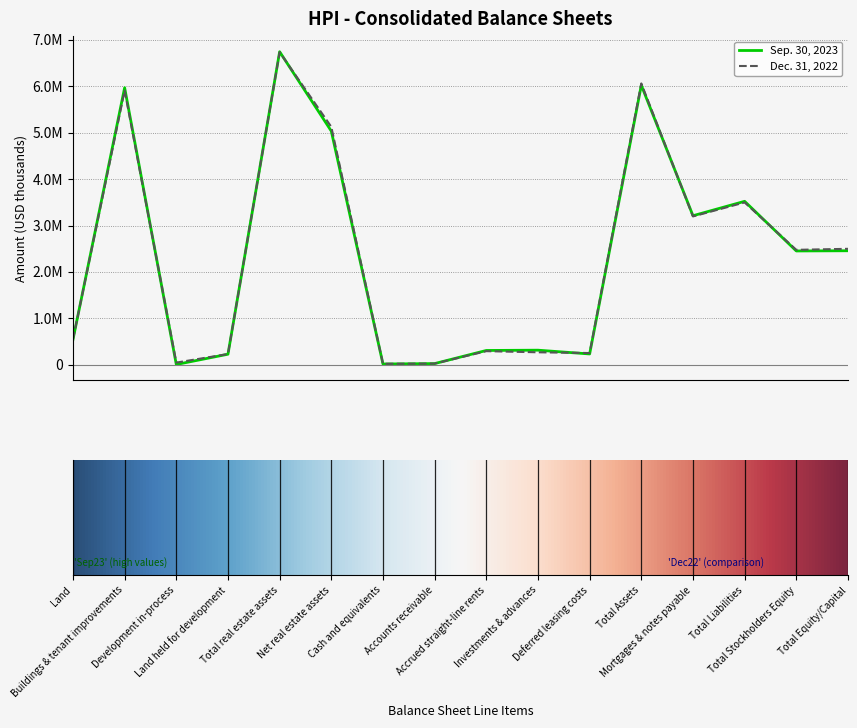

True or false: Sep. 30, 2023 and Dec. 31, 2022 intersect in this chart.

True